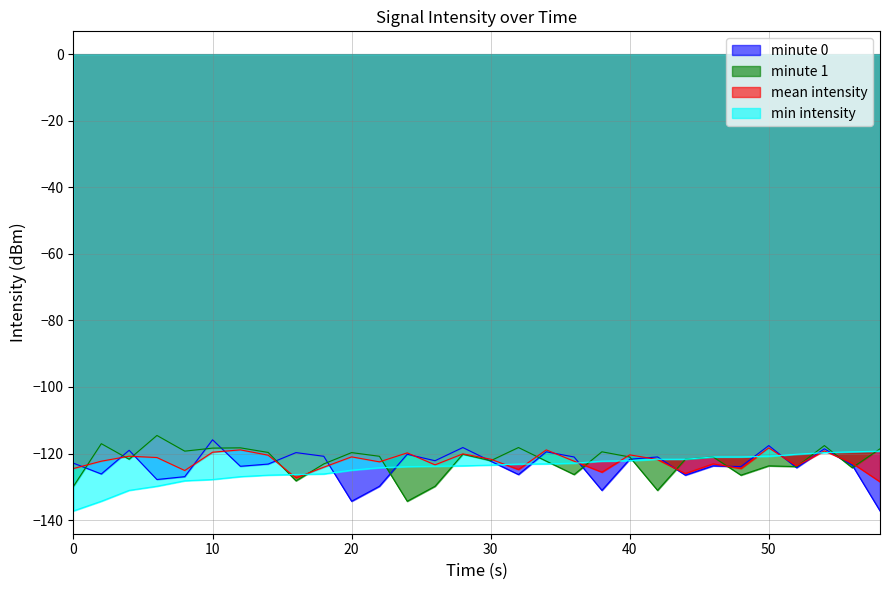

True or false: intensity_mean has more than 1 points higher than both neighbors.

True